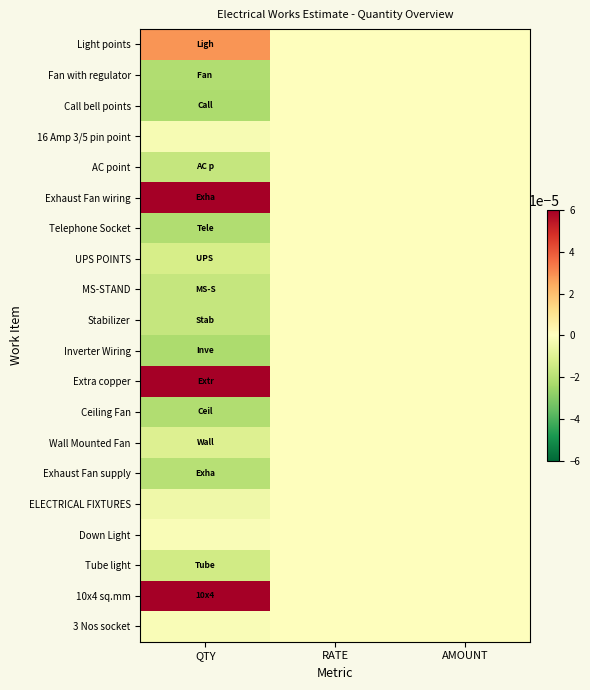

Reading left to right, extract all data points from this chart.

Light points: QTY=0.0	RATE=0.0	AMOUNT=0.0
Fan with regulator: QTY=-0.0	RATE=0.0	AMOUNT=0.0
Call bell points: QTY=-0.0	RATE=0.0	AMOUNT=0.0
16 Amp 3/5 pin point: QTY=-0.0	RATE=0.0	AMOUNT=0.0
AC point: QTY=-0.0	RATE=0.0	AMOUNT=0.0
Exhaust Fan wiring: QTY=0.0	RATE=0.0	AMOUNT=0.0
Telephone Socket: QTY=-0.0	RATE=0.0	AMOUNT=0.0
UPS POINTS: QTY=-0.0	RATE=0.0	AMOUNT=0.0
MS-STAND: QTY=-0.0	RATE=0.0	AMOUNT=0.0
Stabilizer: QTY=-0.0	RATE=0.0	AMOUNT=0.0
Inverter Wiring: QTY=-0.0	RATE=0.0	AMOUNT=0.0
Extra copper: QTY=0.0	RATE=0.0	AMOUNT=0.0
Ceiling Fan: QTY=-0.0	RATE=0.0	AMOUNT=0.0
Wall Mounted Fan: QTY=-0.0	RATE=0.0	AMOUNT=0.0
Exhaust Fan supply: QTY=-0.0	RATE=0.0	AMOUNT=0.0
ELECTRICAL FIXTURES: QTY=-0.0	RATE=0.0	AMOUNT=0.0
Down Light: QTY=-0.0	RATE=0.0	AMOUNT=0.0
Tube light: QTY=-0.0	RATE=0.0	AMOUNT=0.0
10x4 sq.mm: QTY=0.0	RATE=0.0	AMOUNT=0.0
3 Nos socket: QTY=-0.0	RATE=0.0	AMOUNT=0.0